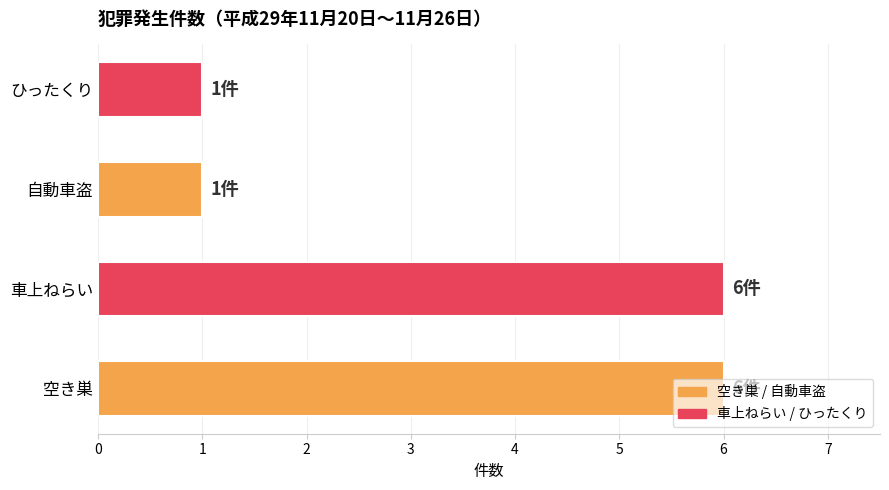

What is the average value?

4